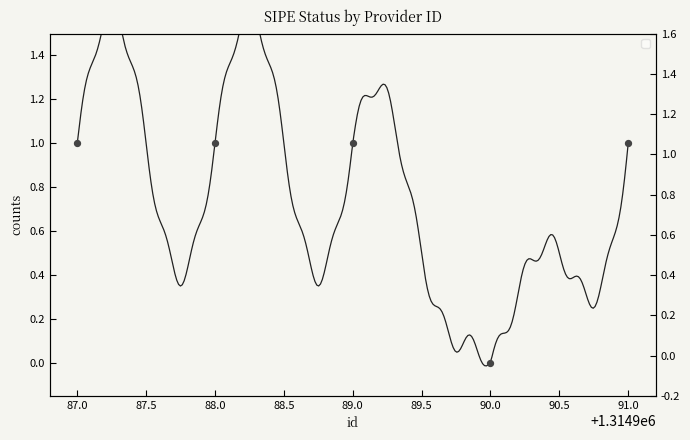

What is the change in value from 90.0 to 91.0?

+1